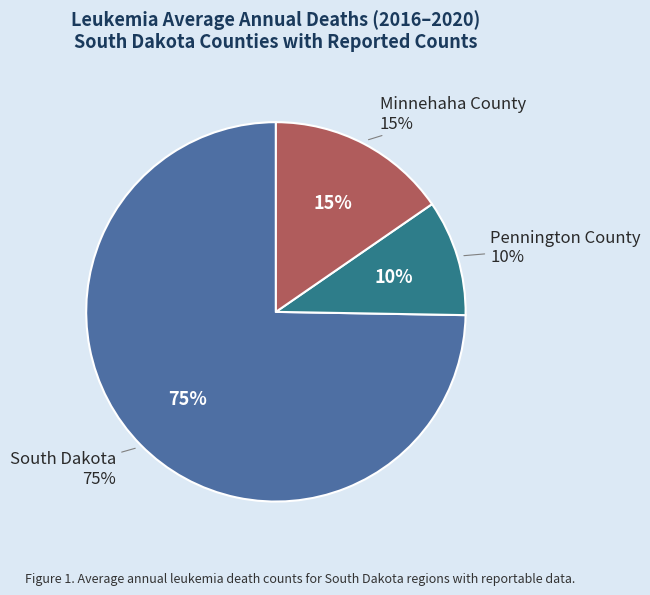

True or false: South Dakota accounts for 75% of the total.

True